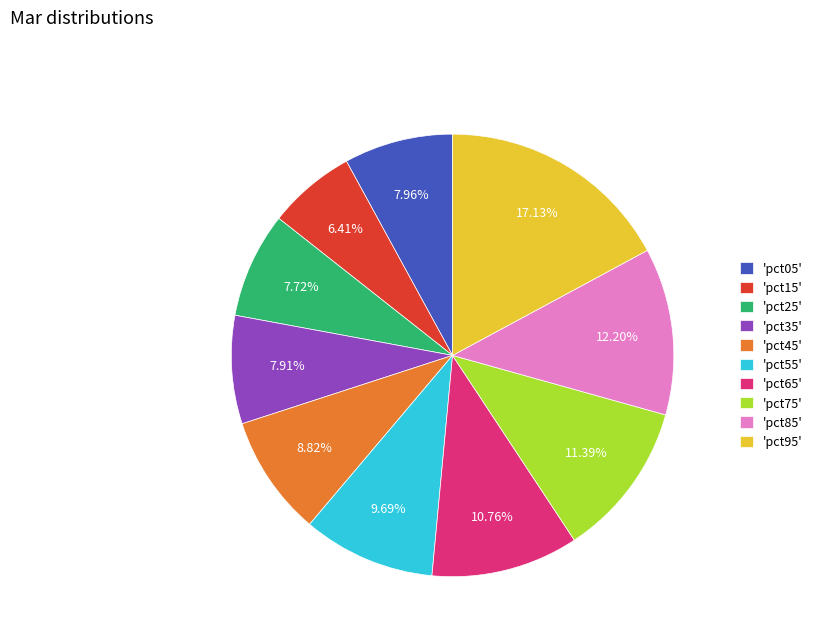

Between 'pct65' and 'pct95', which is larger?

'pct95'